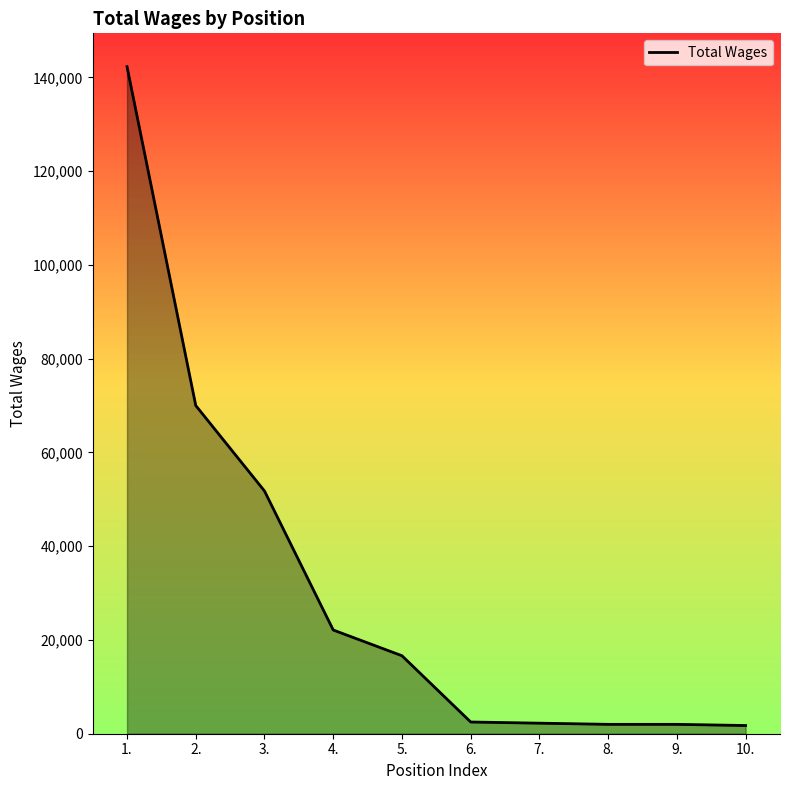

The value at 6. is 2500. True or false?

True